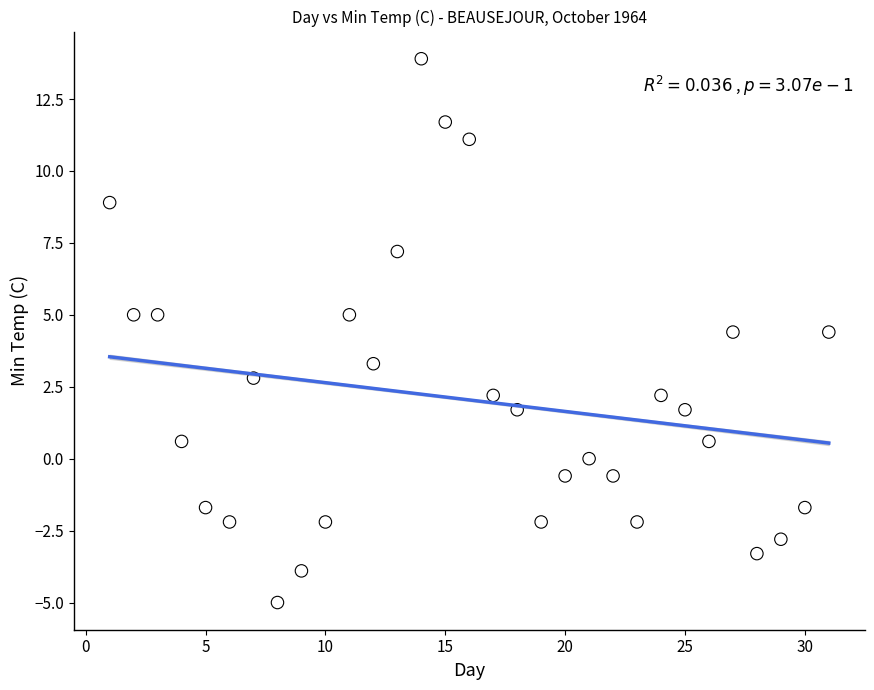

What is the range of Y values (max minus min)?

18.9